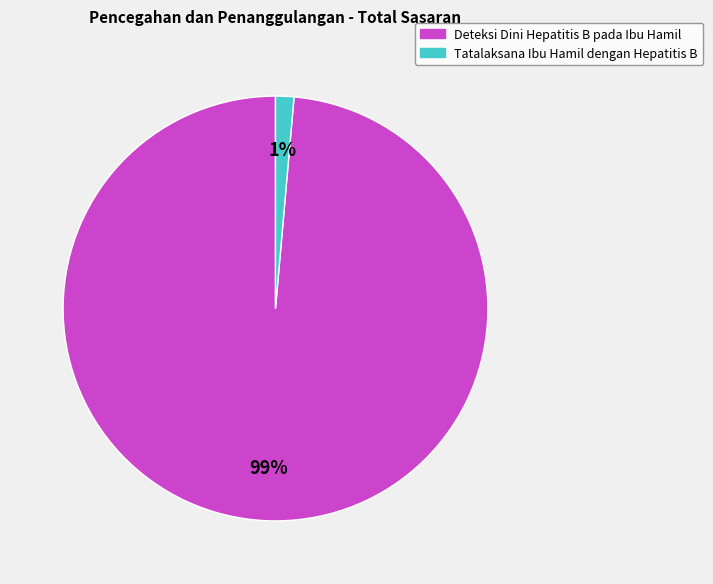

Does Tatalaksana Ibu Hamil dengan Hepatitis B account for over 50% of the chart?

No